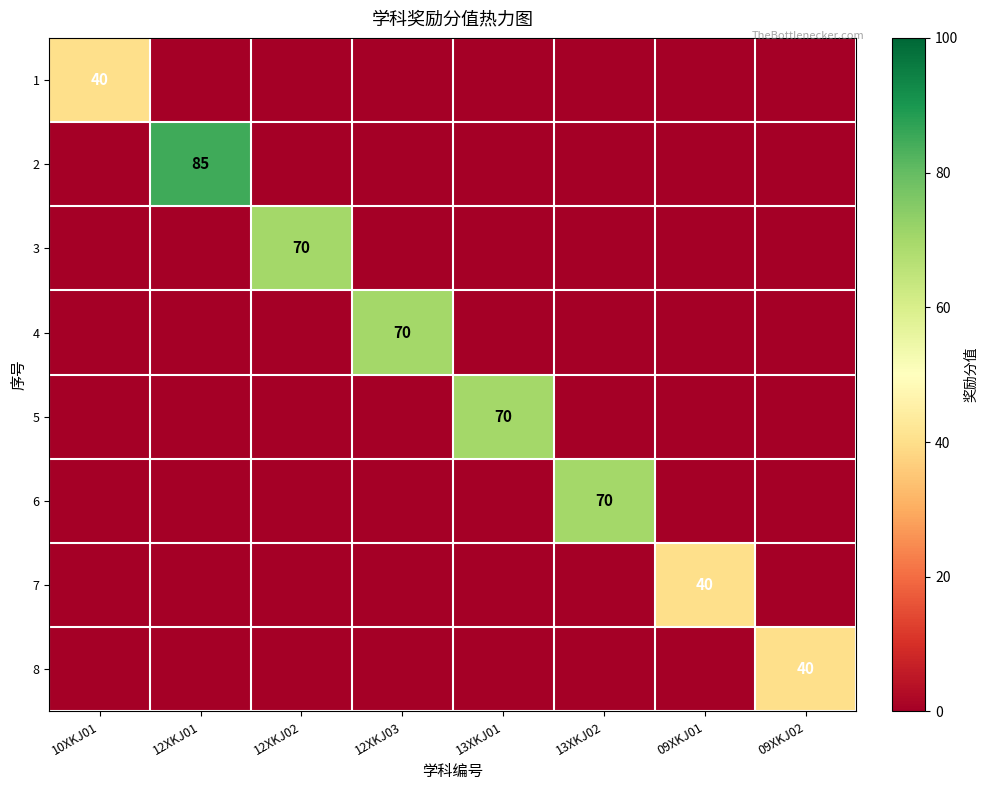

True or false: 7 has a value of 20 at 09XKJ01.

False